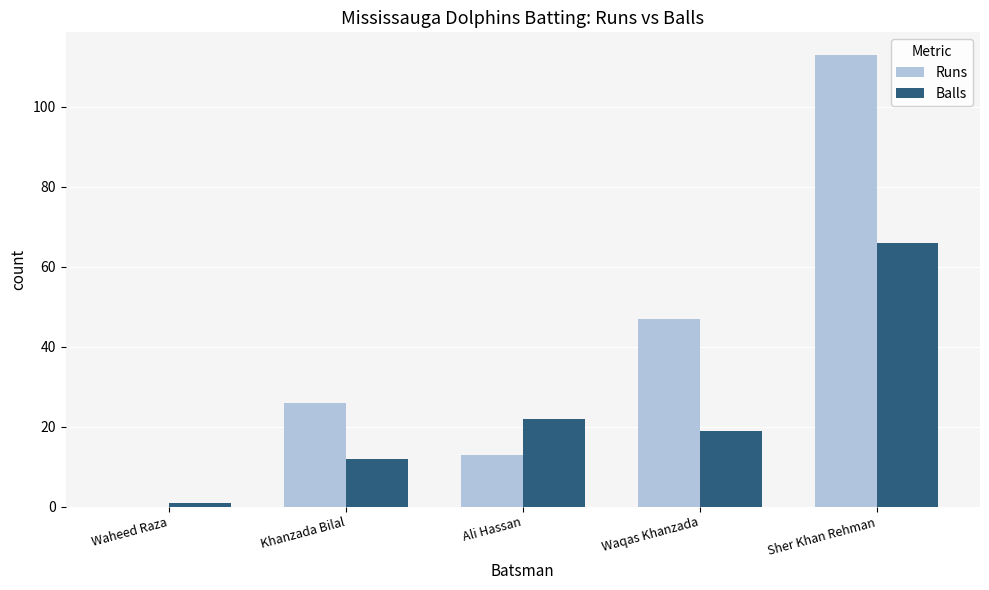

What is the highest value of the Balls series?

66